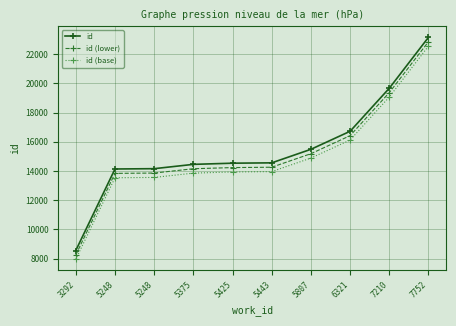

What is the value of the id point at the 10th from the left?

23152